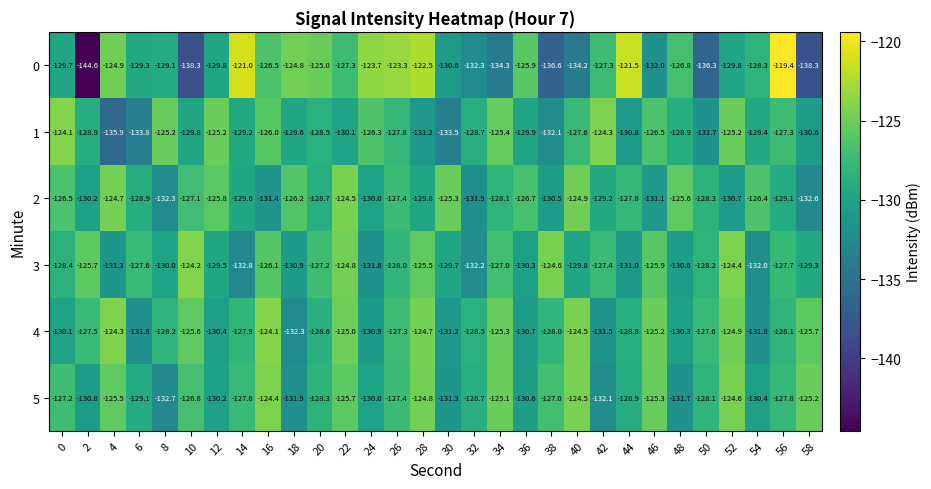

What is the difference between the maximum and minimum values in the 1 series?

11.8